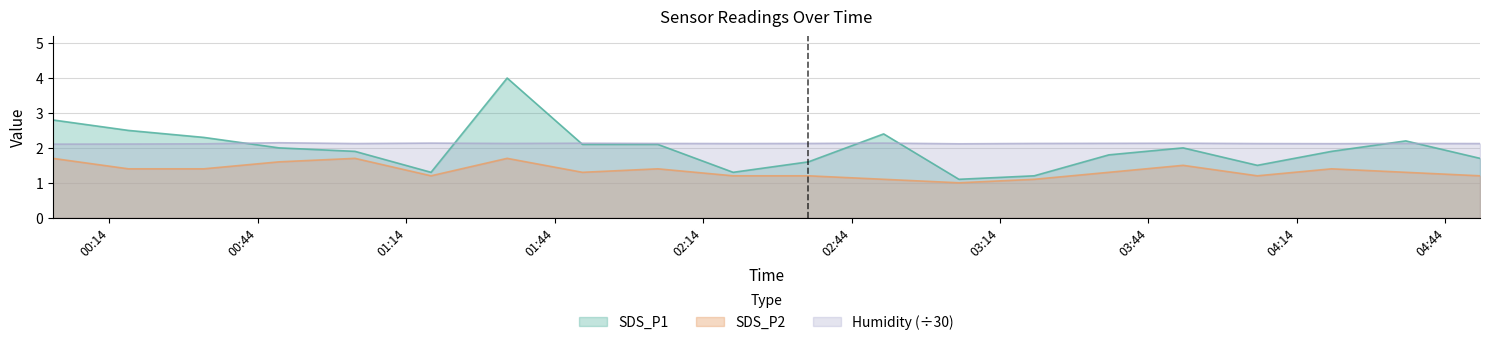

What is the difference between the maximum and minimum values in the SDS_P2 series?

0.7